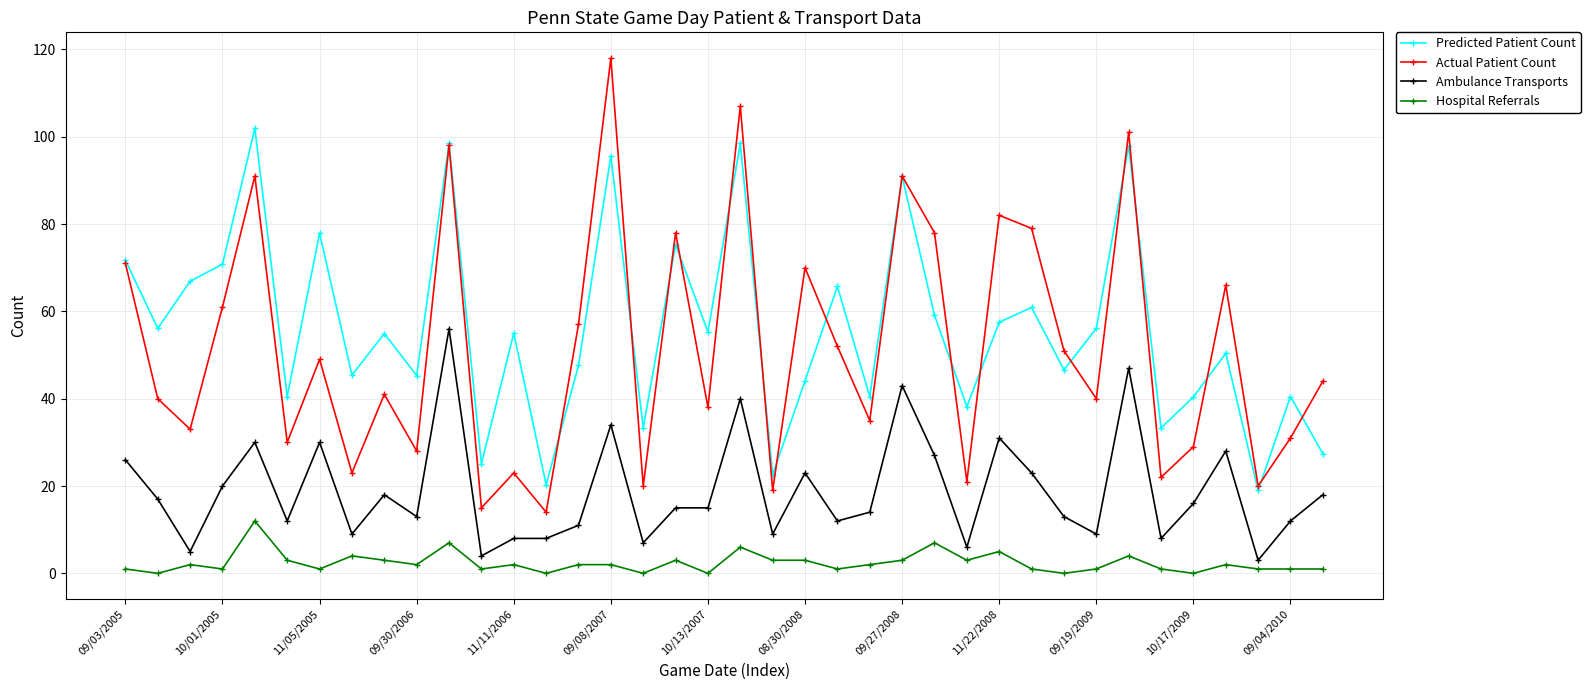

Which series has the largest range (max minus min)?

Actual Patient Count